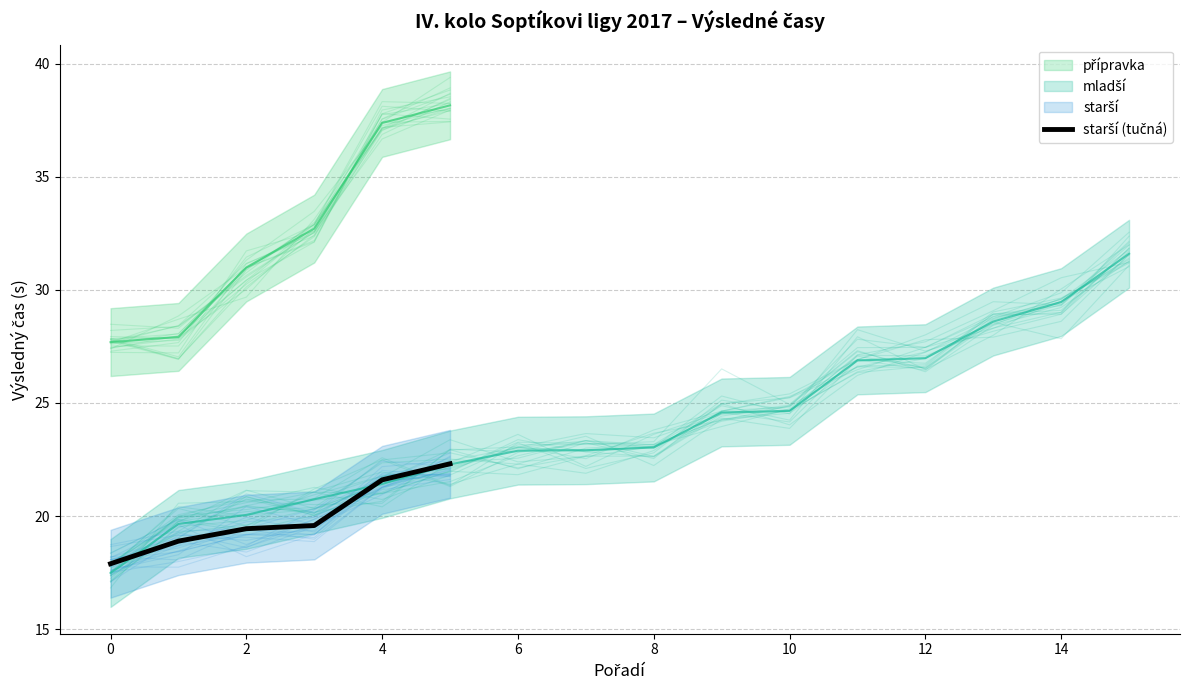

What is the value of the 5th point from the left?

21.6